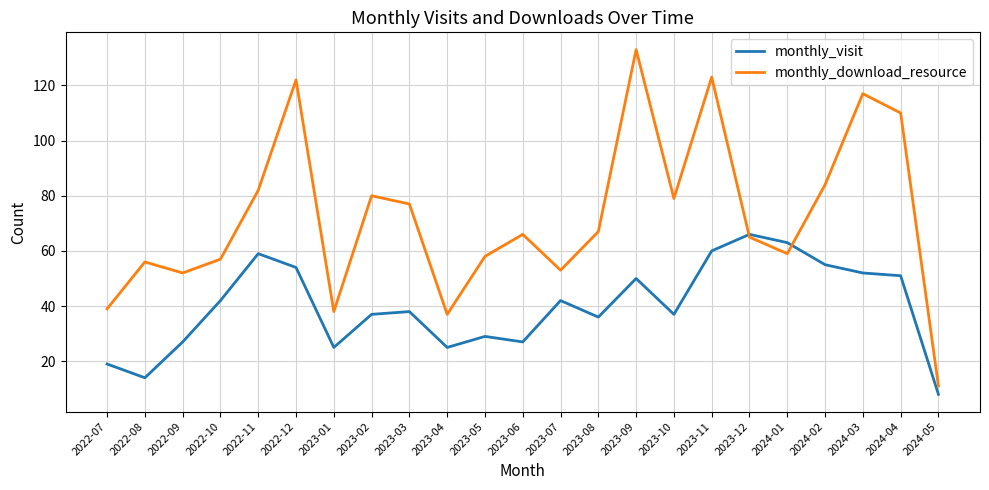

What is the difference between the monthly_download_resource values at 2023-06 and 2023-05?

8